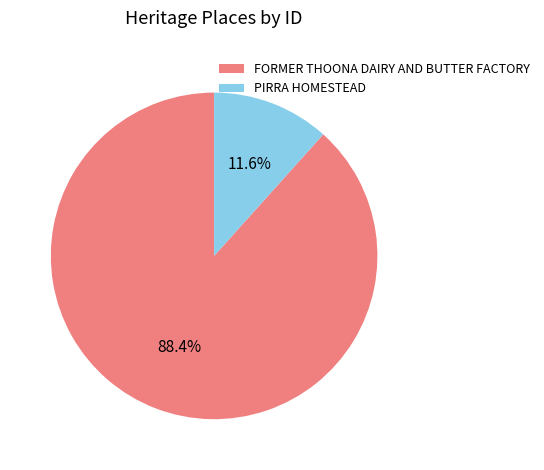

What percentage is the PIRRA HOMESTEAD slice, to the nearest percent?

12%